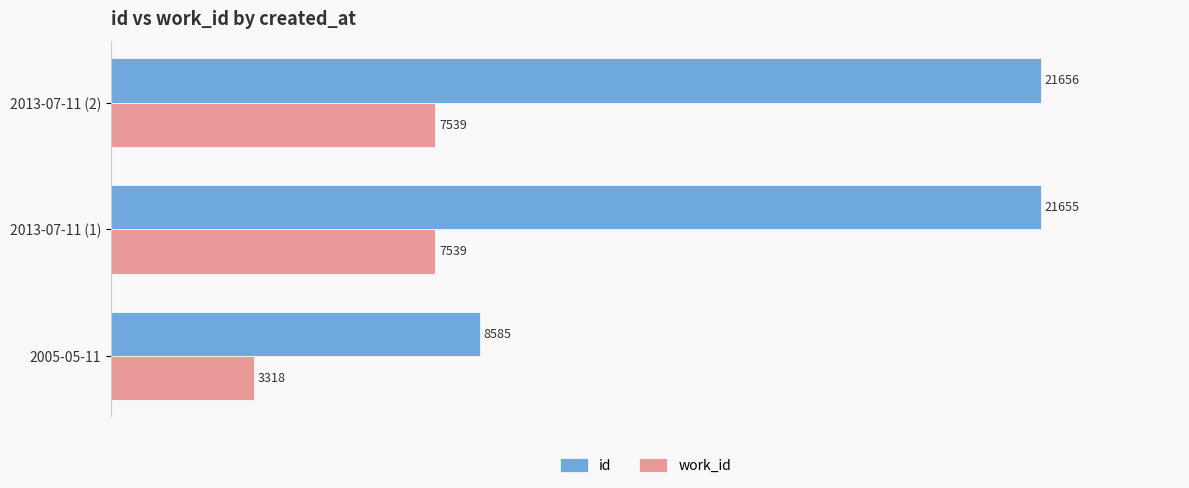

Count the number of categories in the chart.

3